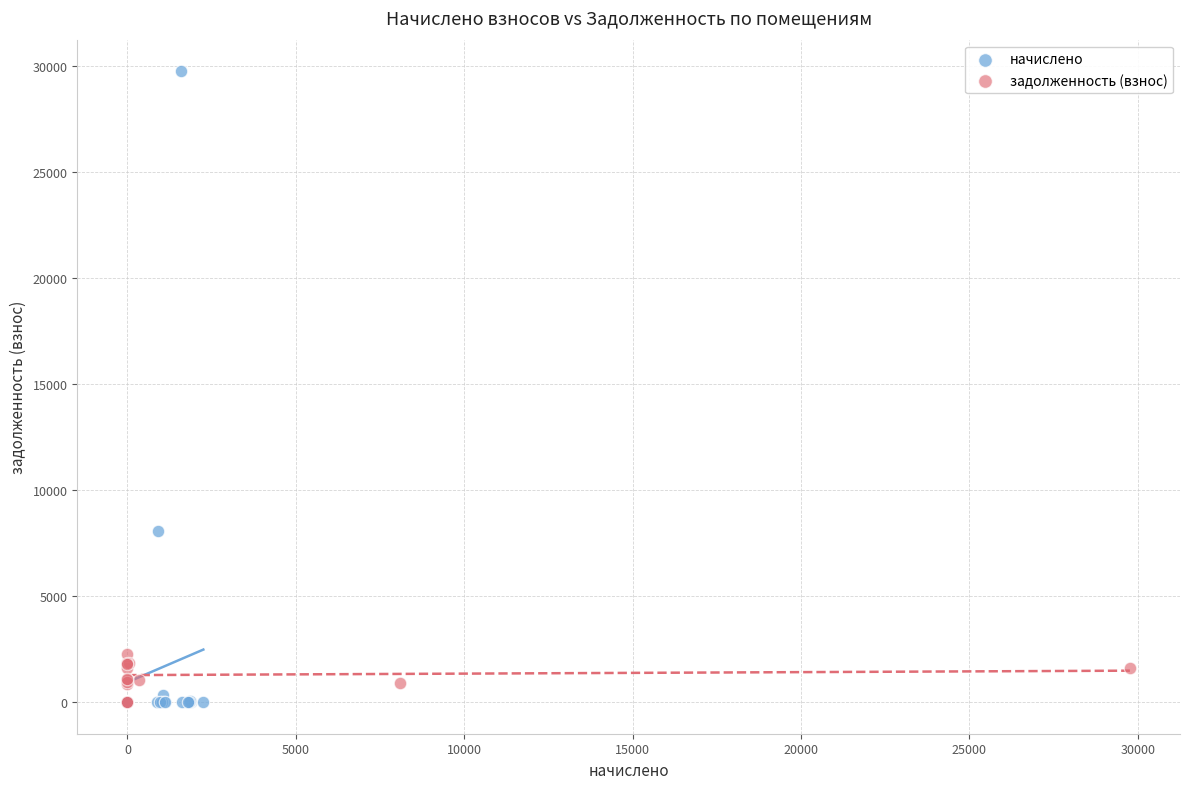

Which series contains the highest Y value?

начислено